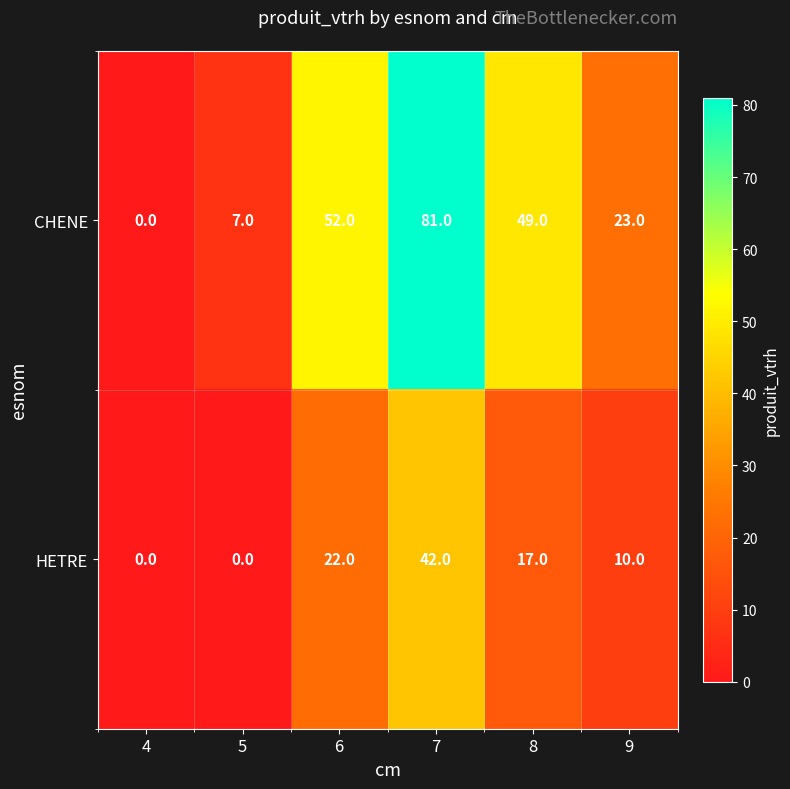

Where does the HETRE series first go above 17?

6